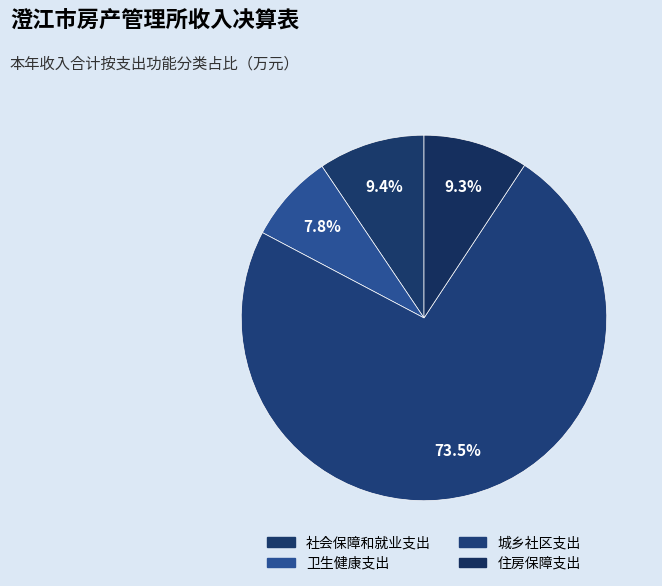

Does any single category account for the majority?

Yes